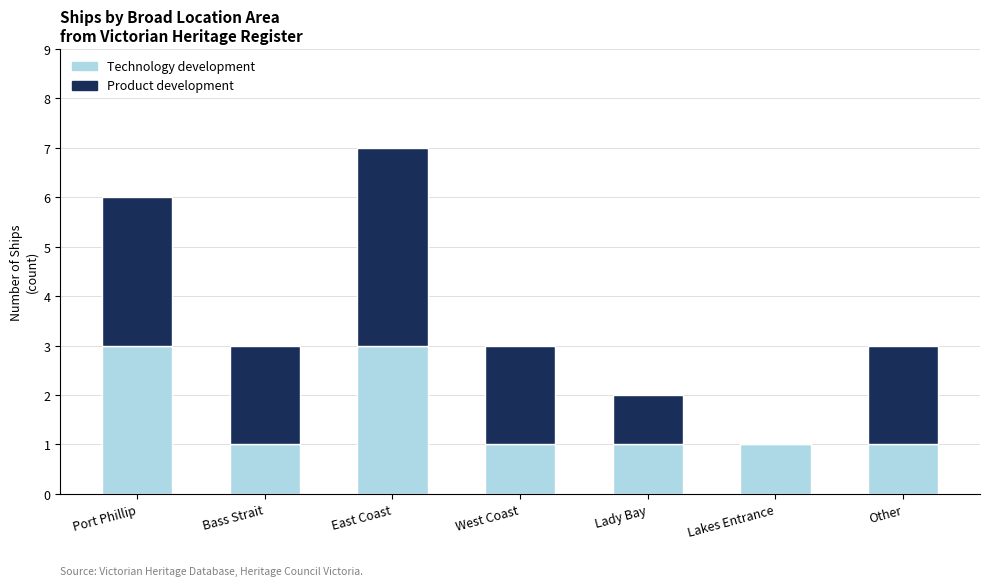

What is the maximum value for Technology development?

3